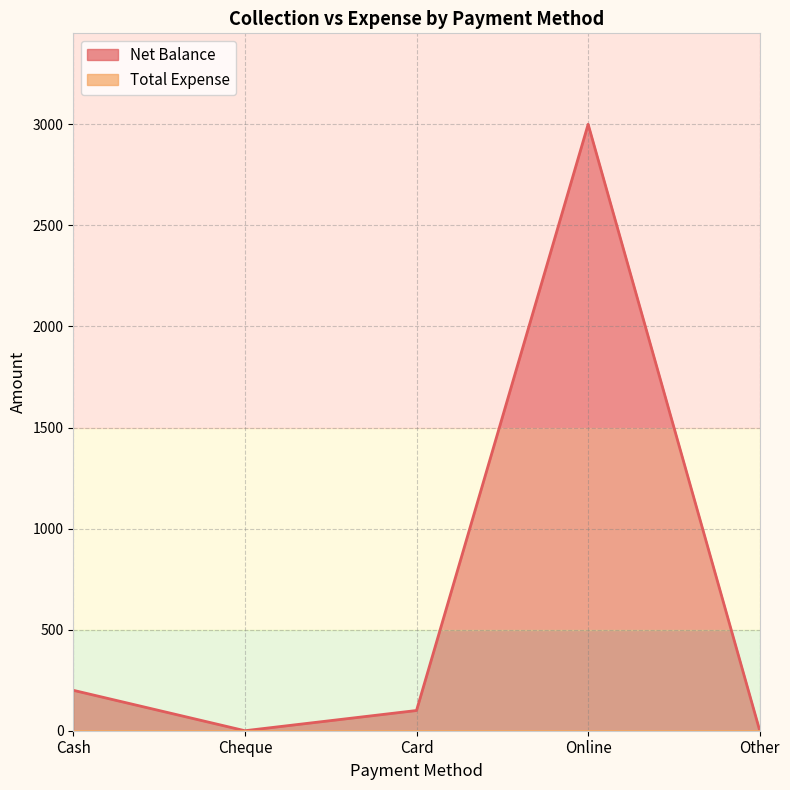

What is the sum of the values at Other and Online?

3000